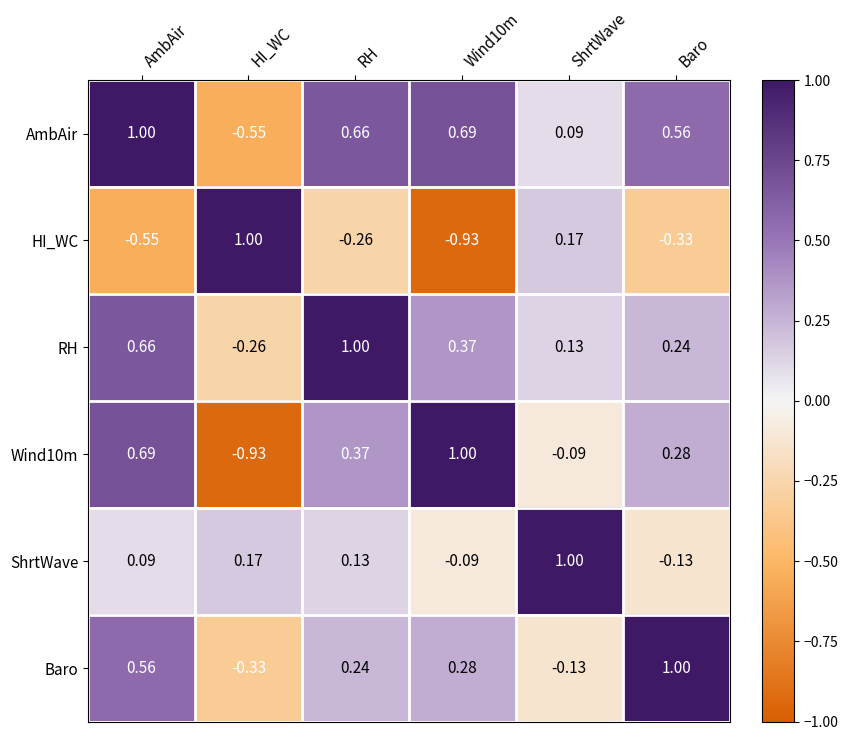

At how many categories does at least one series exceed 0?

6